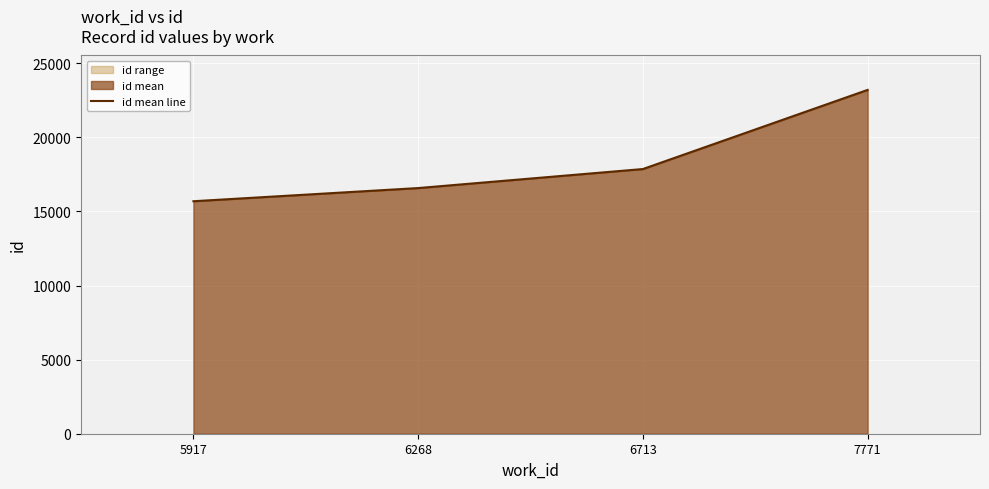

What is the sum of the values at 6268 and 5917?

32263.0